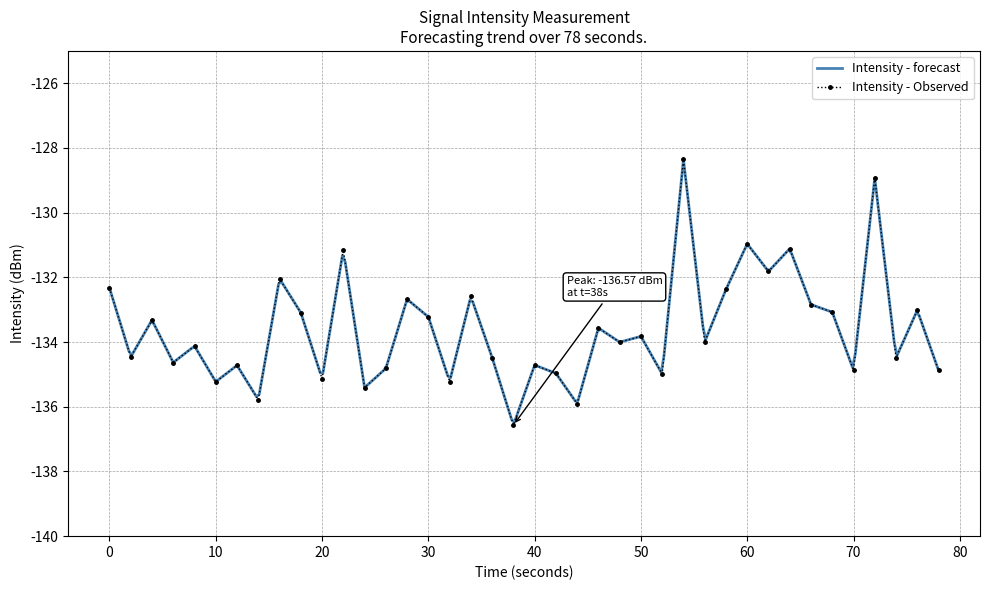

What is the maximum value for Intensity - Observed?

-128.4